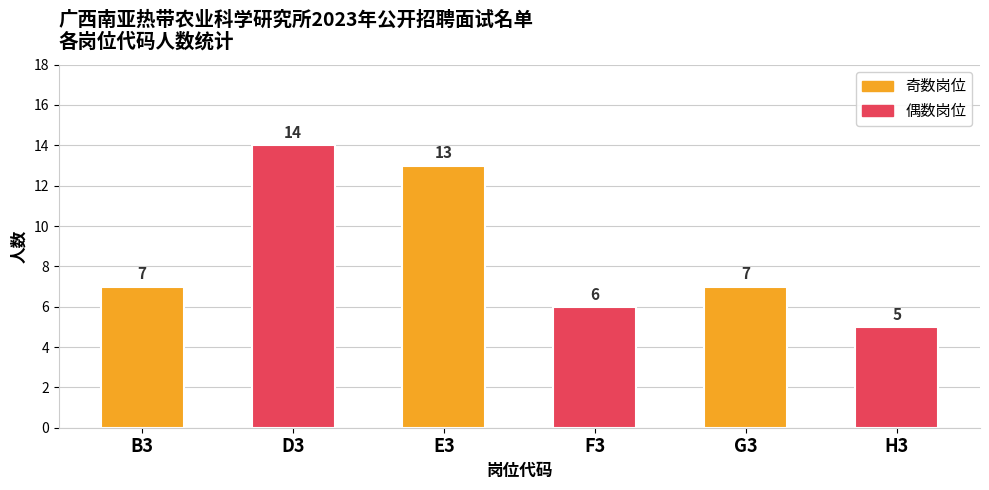

Count the values in the range 6 to 13.

4